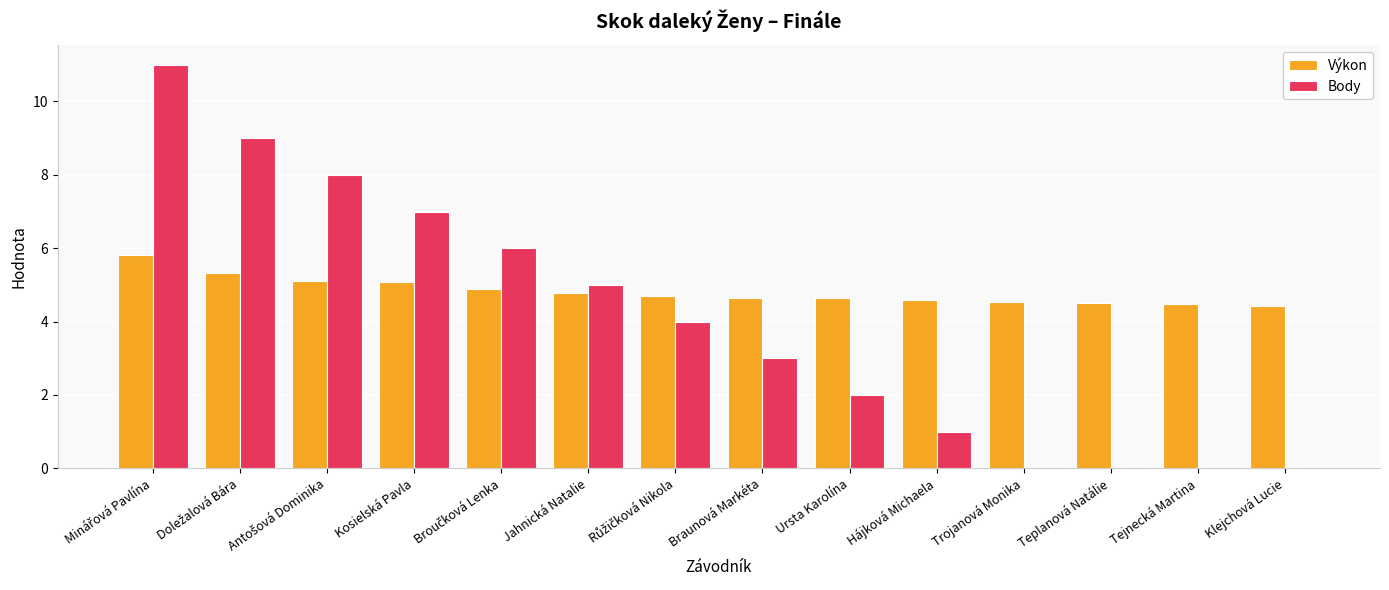

Does the chart contain stacked bars?

No